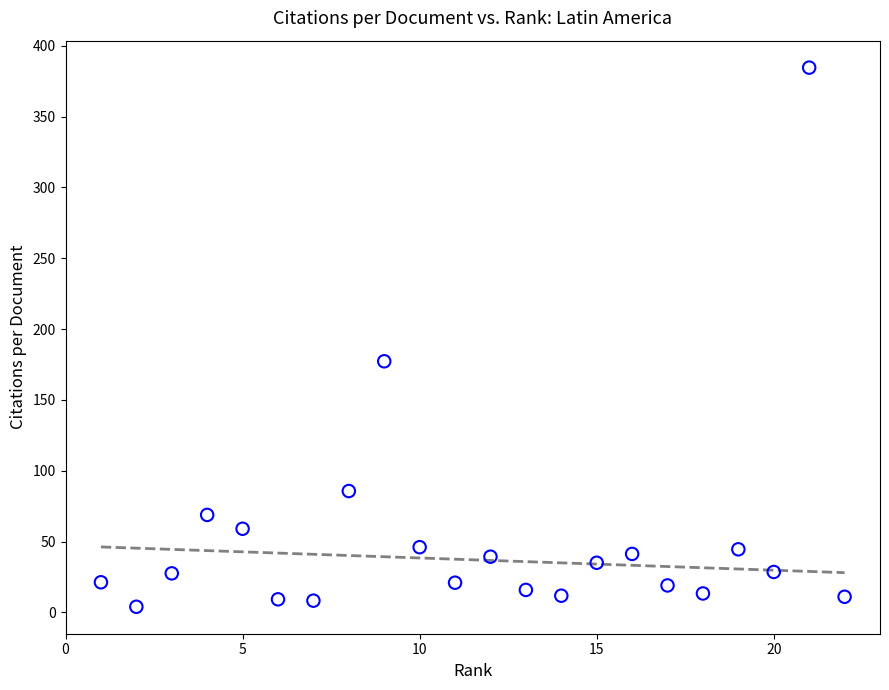

What is the range of Y values (max minus min)?

380.6